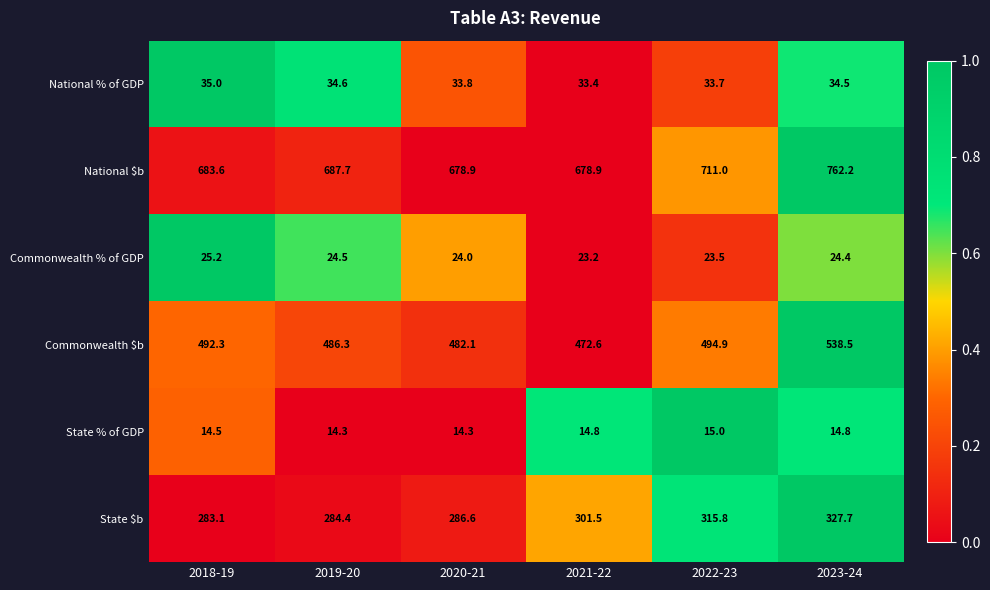

How many categories are shown in the chart?

6